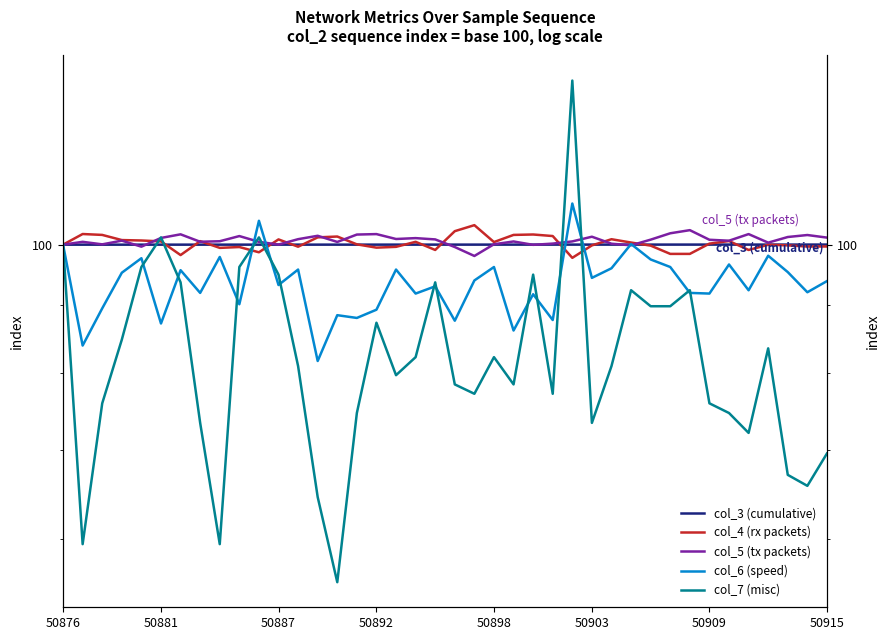

What are all the series names shown in the legend?

col_3 (cumulative), col_4 (rx packets), col_5 (tx packets), col_6 (speed), col_7 (misc)